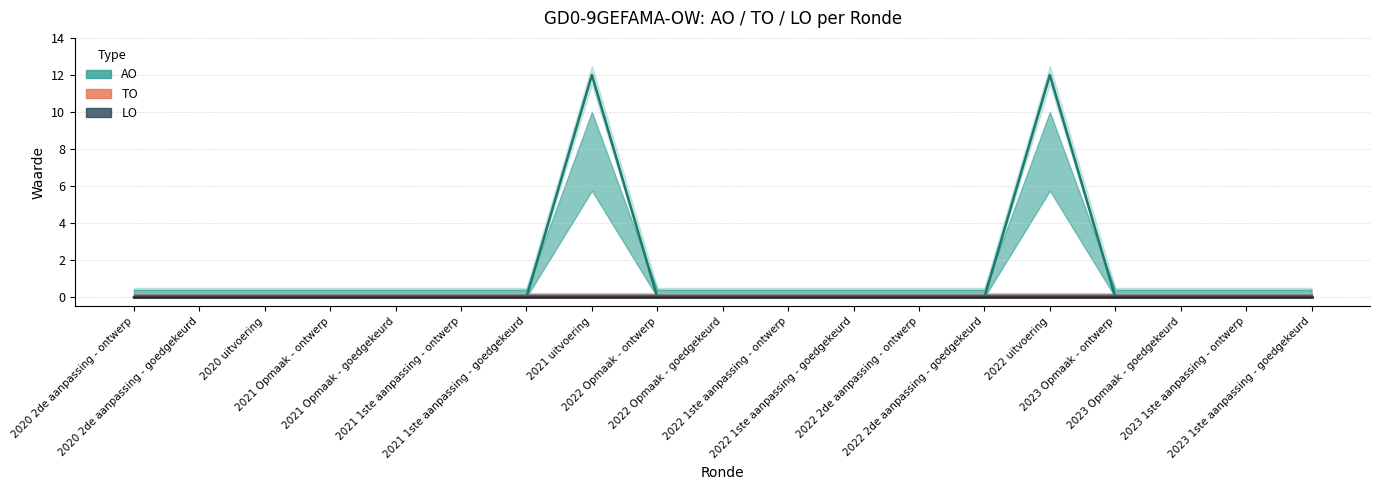

Reading left to right, what are all the values shown in this chart?

AO: 2020 2de aanpassing - ontwerp=0	2020 2de aanpassing - goedgekeurd=0	2020 uitvoering=0	2021 Opmaak - ontwerp=0	2021 Opmaak - goedgekeurd=0	2021 1ste aanpassing - ontwerp=0	2021 1ste aanpassing - goedgekeurd=0	2021 uitvoering=12	2022 Opmaak - ontwerp=0	2022 Opmaak - goedgekeurd=0	2022 1ste aanpassing - ontwerp=0	2022 1ste aanpassing - goedgekeurd=0	2022 2de aanpassing - ontwerp=0	2022 2de aanpassing - goedgekeurd=0	2022 uitvoering=12	2023 Opmaak - ontwerp=0	2023 Opmaak - goedgekeurd=0	2023 1ste aanpassing - ontwerp=0	2023 1ste aanpassing - goedgekeurd=0
TO: 2020 2de aanpassing - ontwerp=0	2020 2de aanpassing - goedgekeurd=0	2020 uitvoering=0	2021 Opmaak - ontwerp=0	2021 Opmaak - goedgekeurd=0	2021 1ste aanpassing - ontwerp=0	2021 1ste aanpassing - goedgekeurd=0	2021 uitvoering=0	2022 Opmaak - ontwerp=0	2022 Opmaak - goedgekeurd=0	2022 1ste aanpassing - ontwerp=0	2022 1ste aanpassing - goedgekeurd=0	2022 2de aanpassing - ontwerp=0	2022 2de aanpassing - goedgekeurd=0	2022 uitvoering=0	2023 Opmaak - ontwerp=0	2023 Opmaak - goedgekeurd=0	2023 1ste aanpassing - ontwerp=0	2023 1ste aanpassing - goedgekeurd=0
LO: 2020 2de aanpassing - ontwerp=0	2020 2de aanpassing - goedgekeurd=0	2020 uitvoering=0	2021 Opmaak - ontwerp=0	2021 Opmaak - goedgekeurd=0	2021 1ste aanpassing - ontwerp=0	2021 1ste aanpassing - goedgekeurd=0	2021 uitvoering=0	2022 Opmaak - ontwerp=0	2022 Opmaak - goedgekeurd=0	2022 1ste aanpassing - ontwerp=0	2022 1ste aanpassing - goedgekeurd=0	2022 2de aanpassing - ontwerp=0	2022 2de aanpassing - goedgekeurd=0	2022 uitvoering=0	2023 Opmaak - ontwerp=0	2023 Opmaak - goedgekeurd=0	2023 1ste aanpassing - ontwerp=0	2023 1ste aanpassing - goedgekeurd=0